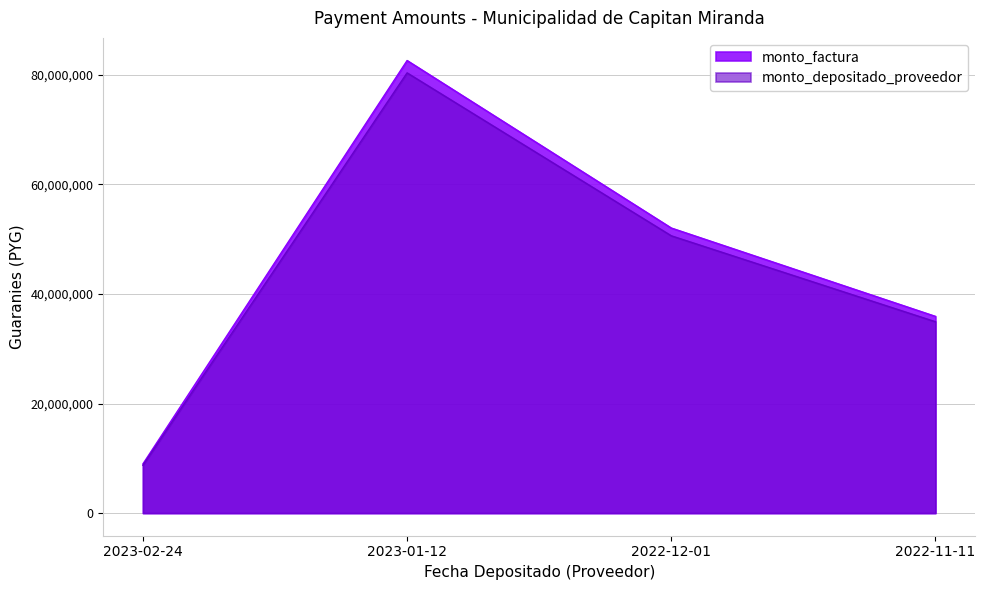

At which label does monto_depositado_proveedor first exceed 50633859?

2023-01-12